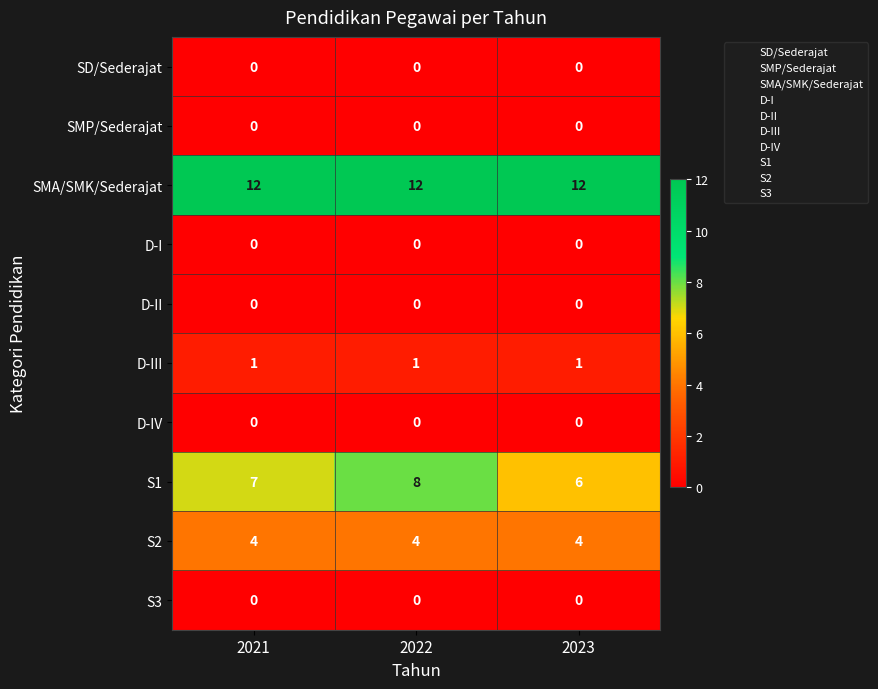

Which series changed the most between 2021 and 2022?

S1